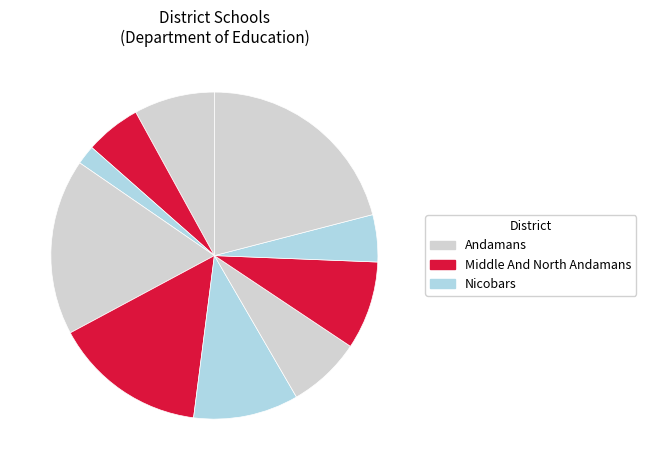

How many slices are in this pie chart?

10